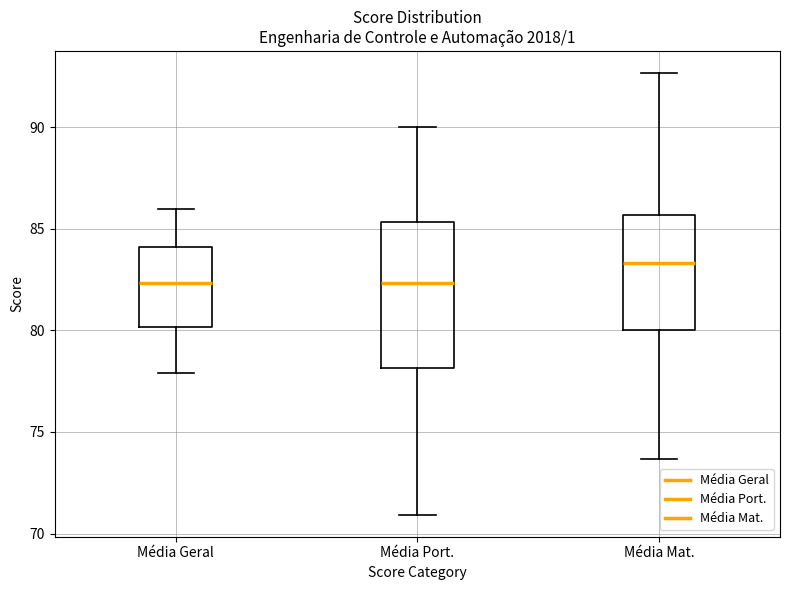

Reading left to right, read every box against the y-axis: the position of its median line, the range the box covers, and the ends of its whiskers. The values are not printed on the chart, so give them approximately, as read against the axis.

Média Geral: median 82.5, box 80.0 to 84.0, whiskers 78.0 to 86.0
Média Port.: median 82.5, box 78.0 to 85.5, whiskers 71.0 to 90.0
Média Mat.: median 83.5, box 80.0 to 85.5, whiskers 73.5 to 92.5